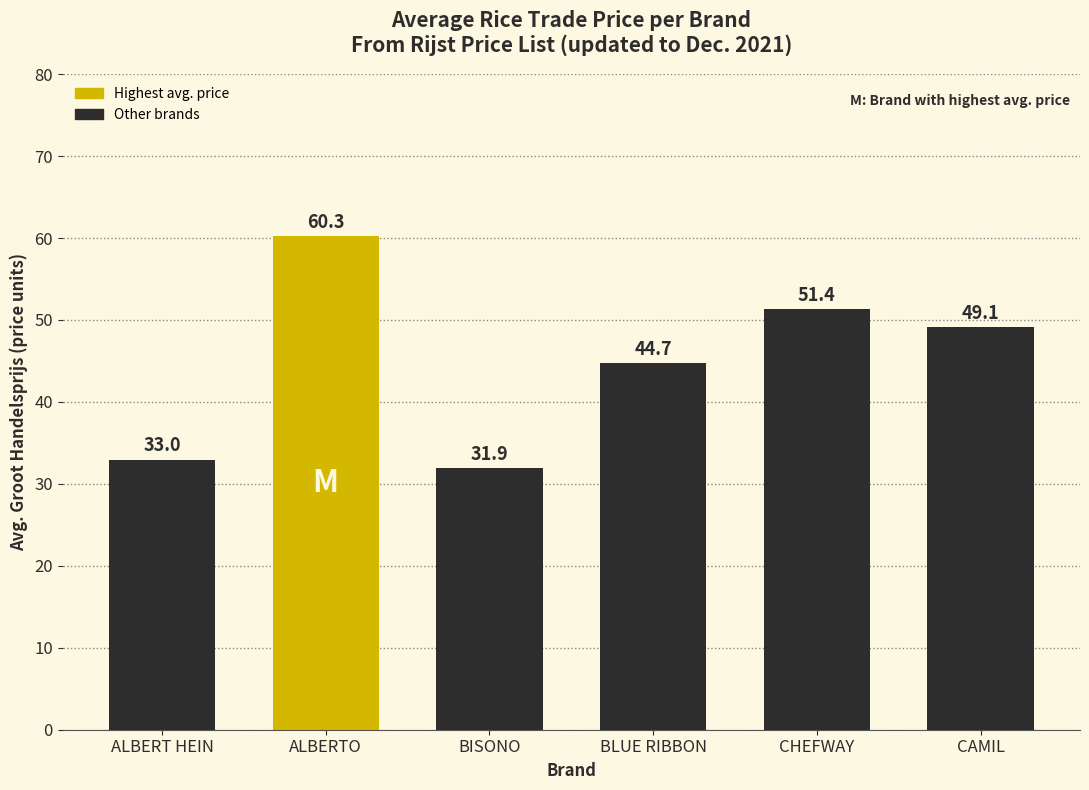

What is the value of the 5th bar from the left?

51.4